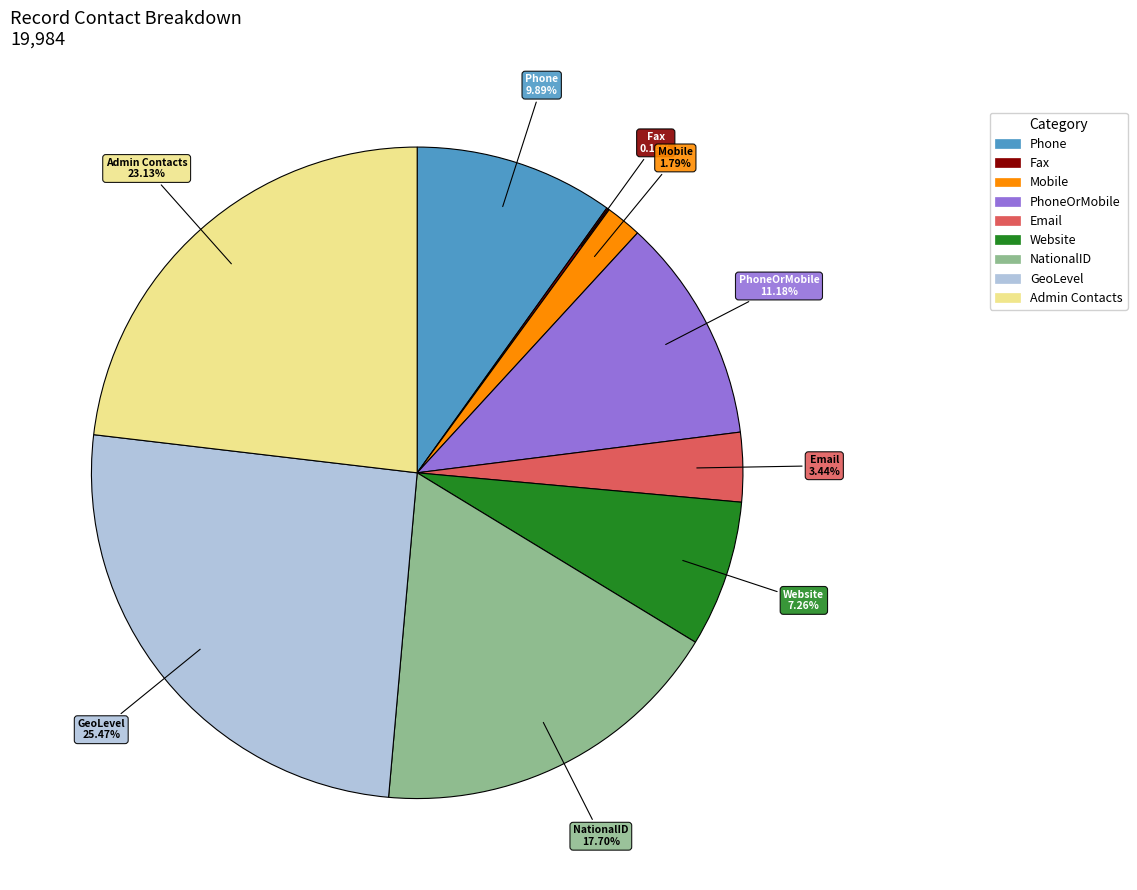

Does any single category account for the majority?

No